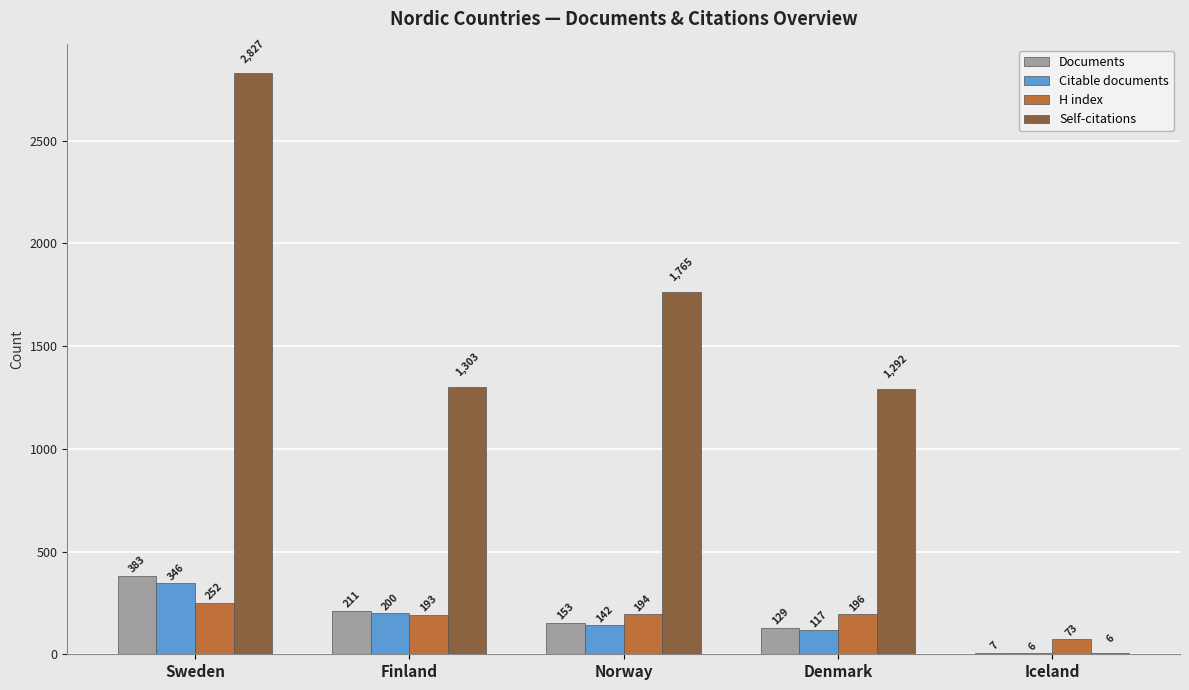

What is the total value across all series at Denmark?

1734